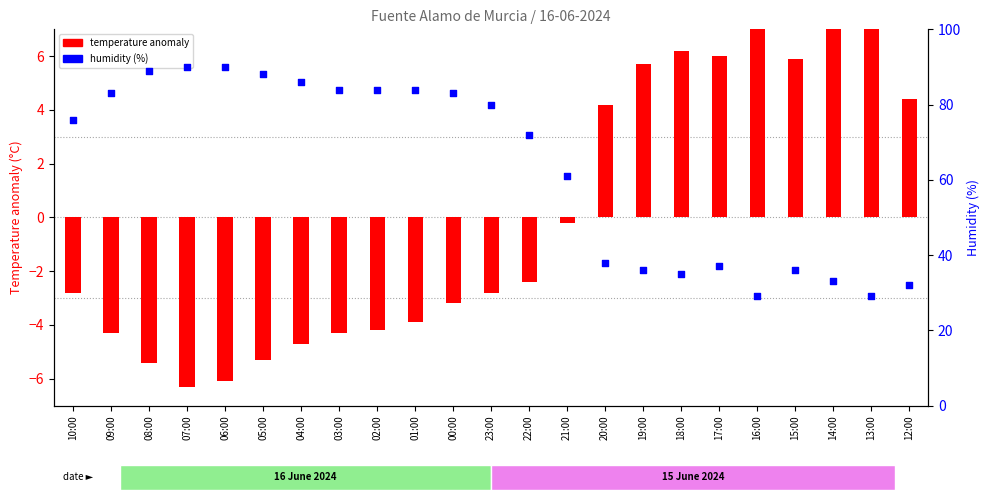

Which series reaches the maximum Y coordinate?

humidity (%)